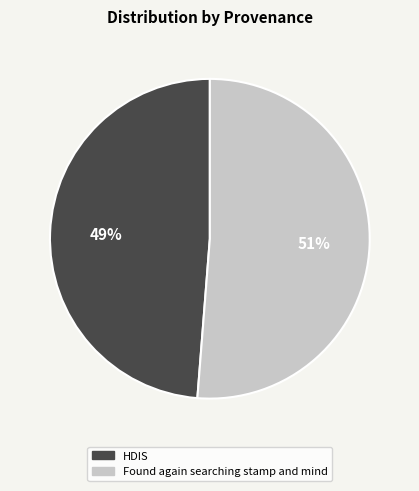

What percentage is the HDIS slice, to the nearest percent?

49%